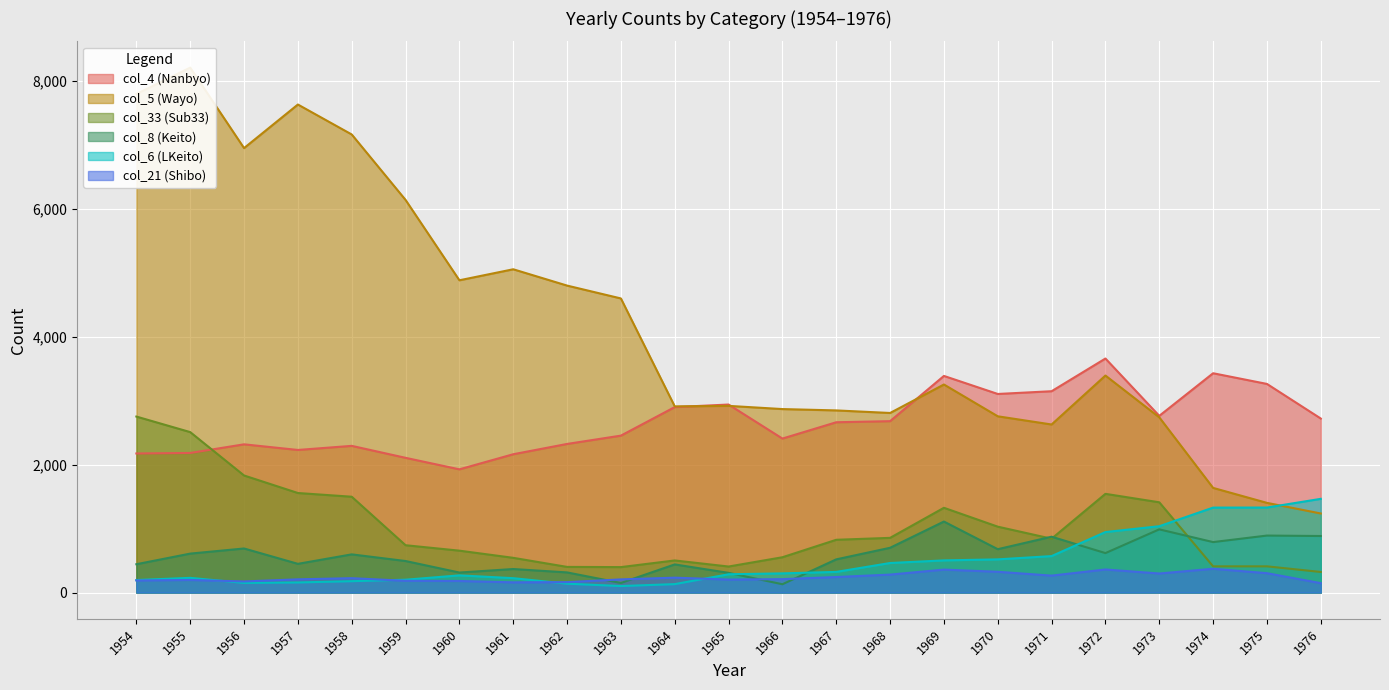

True or false: col_8 (Keito) has a value of 242 at 1963.

False